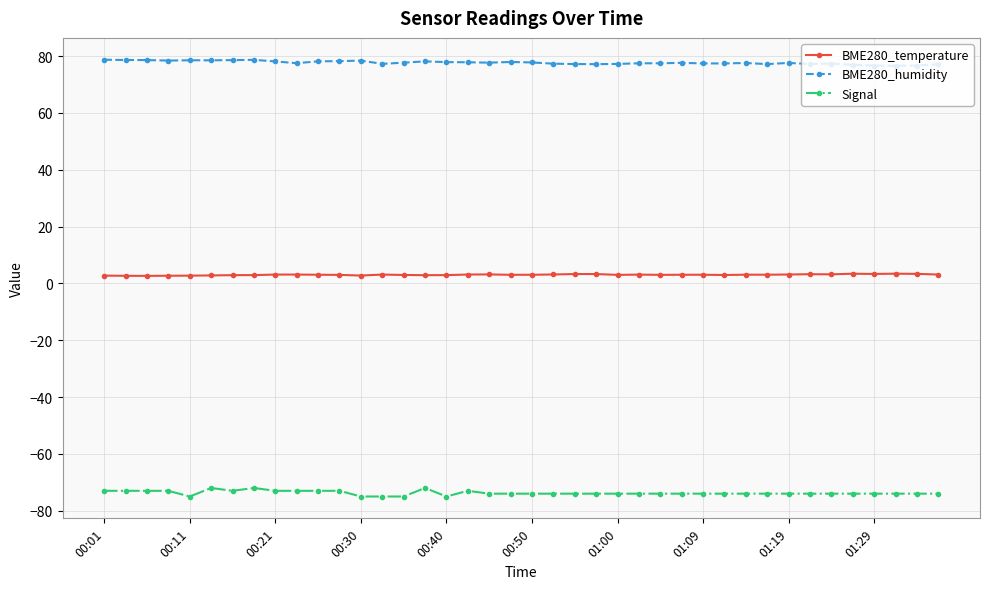

Rank the series by their maximum value, from highest to lowest.

BME280_humidity, BME280_temperature, Signal